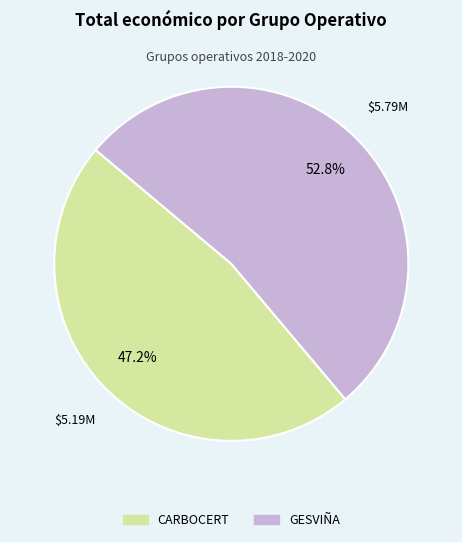

Rank the categories by value from highest to lowest.

GESVIÑA, CARBOCERT